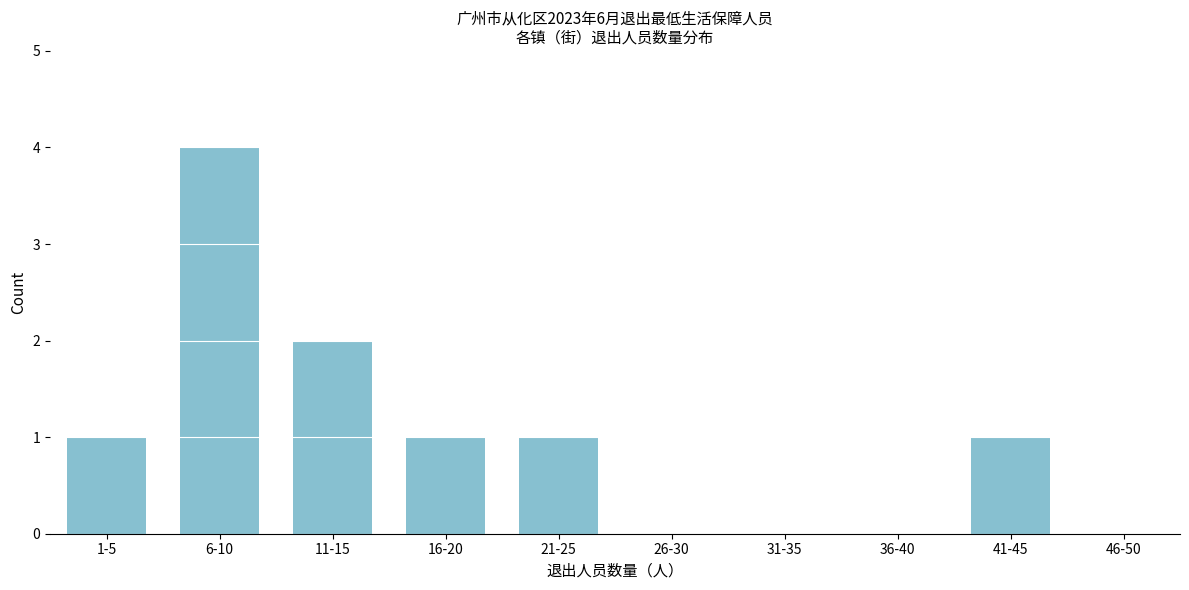

Reading left to right, what are all the values shown in this chart?

1-5=1	6-10=4	11-15=2	16-20=1	21-25=1	26-30=0	31-35=0	36-40=0	41-45=1	46-50=0